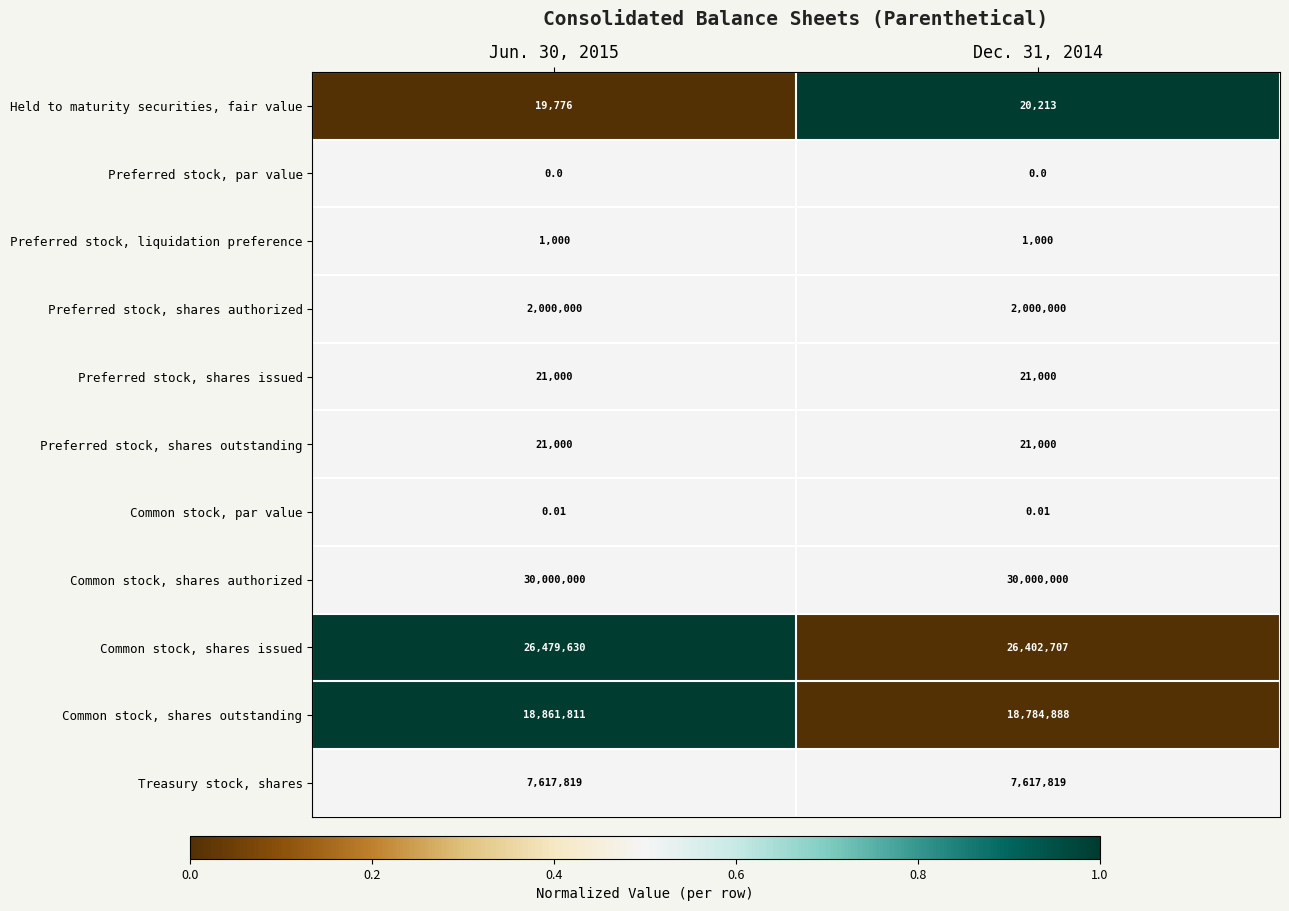

Is the value of Preferred stock, shares authorized at Dec. 31, 2014 greater than the value of Common stock, shares outstanding at Jun. 30, 2015?

No